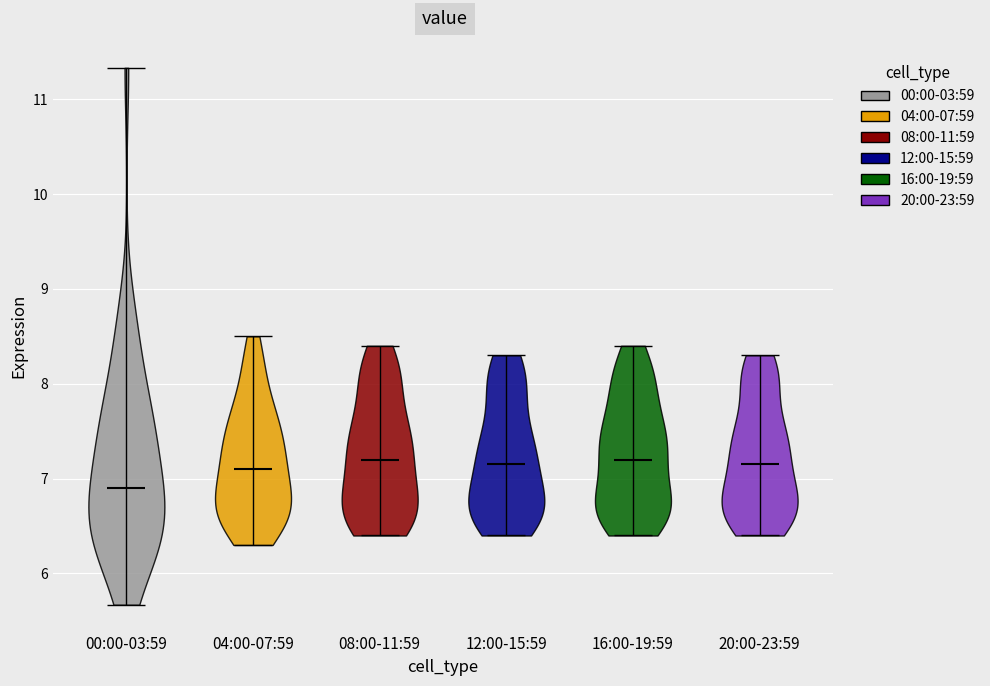

What is the highest point the violin for 16:00-19:59 reaches on the y-axis? The values are not printed on the chart, so give them approximately, as read against the axis.

8.4